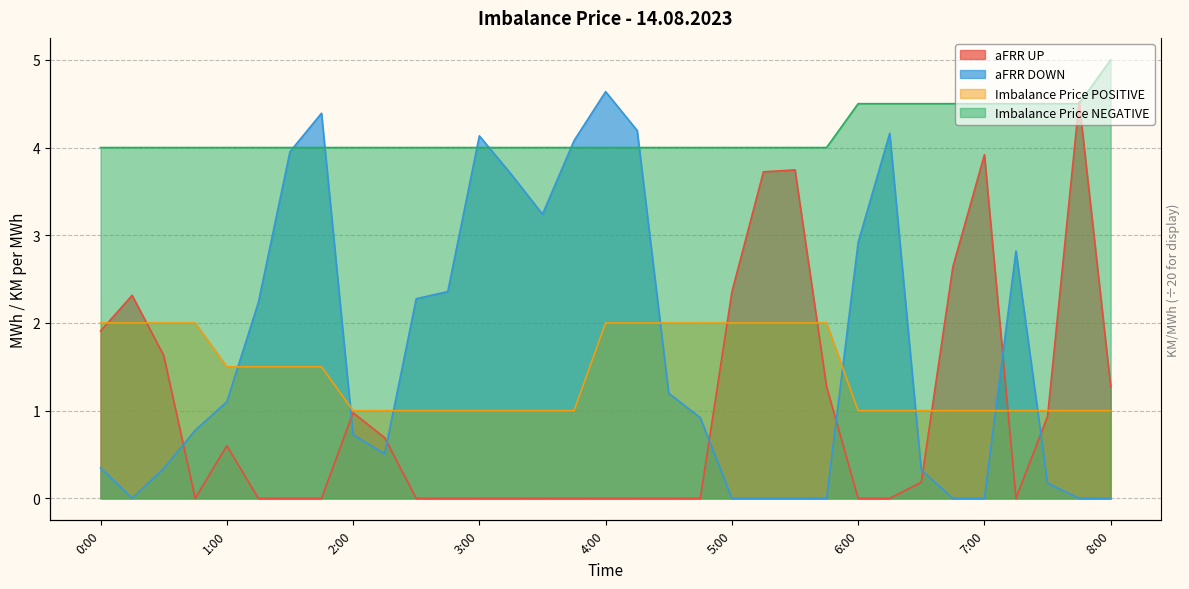

Reading left to right, transcribe all the data shown in this chart.

aFRR UP: 1.9	2.3	1.6	0.0	0.6	0.0	0.0	0.0	1.0	0.7	0.0	0.0	0.0	0.0	0.0	0.0	0.0	0.0	0.0	0.0	2.4	3.7	3.7	1.3	0.0	0.0	0.2	2.6	3.9	0.0	0.9	4.5	1.3
aFRR DOWN: 0.3	0.0	0.3	0.8	1.1	2.2	4.0	4.4	0.7	0.5	2.3	2.4	4.1	3.7	3.2	4.1	4.6	4.2	1.2	0.9	0.0	0.0	0.0	0.0	2.9	4.2	0.3	0.0	0.0	2.8	0.2	0.0	0.0
Imbalance Price POSITIVE: 2.0	2.0	2.0	2.0	1.5	1.5	1.5	1.5	1.0	1.0	1.0	1.0	1.0	1.0	1.0	1.0	2.0	2.0	2.0	2.0	2.0	2.0	2.0	2.0	1.0	1.0	1.0	1.0	1.0	1.0	1.0	1.0	1.0
Imbalance Price NEGATIVE: 4.0	4.0	4.0	4.0	4.0	4.0	4.0	4.0	4.0	4.0	4.0	4.0	4.0	4.0	4.0	4.0	4.0	4.0	4.0	4.0	4.0	4.0	4.0	4.0	4.5	4.5	4.5	4.5	4.5	4.5	4.5	4.5	5.0